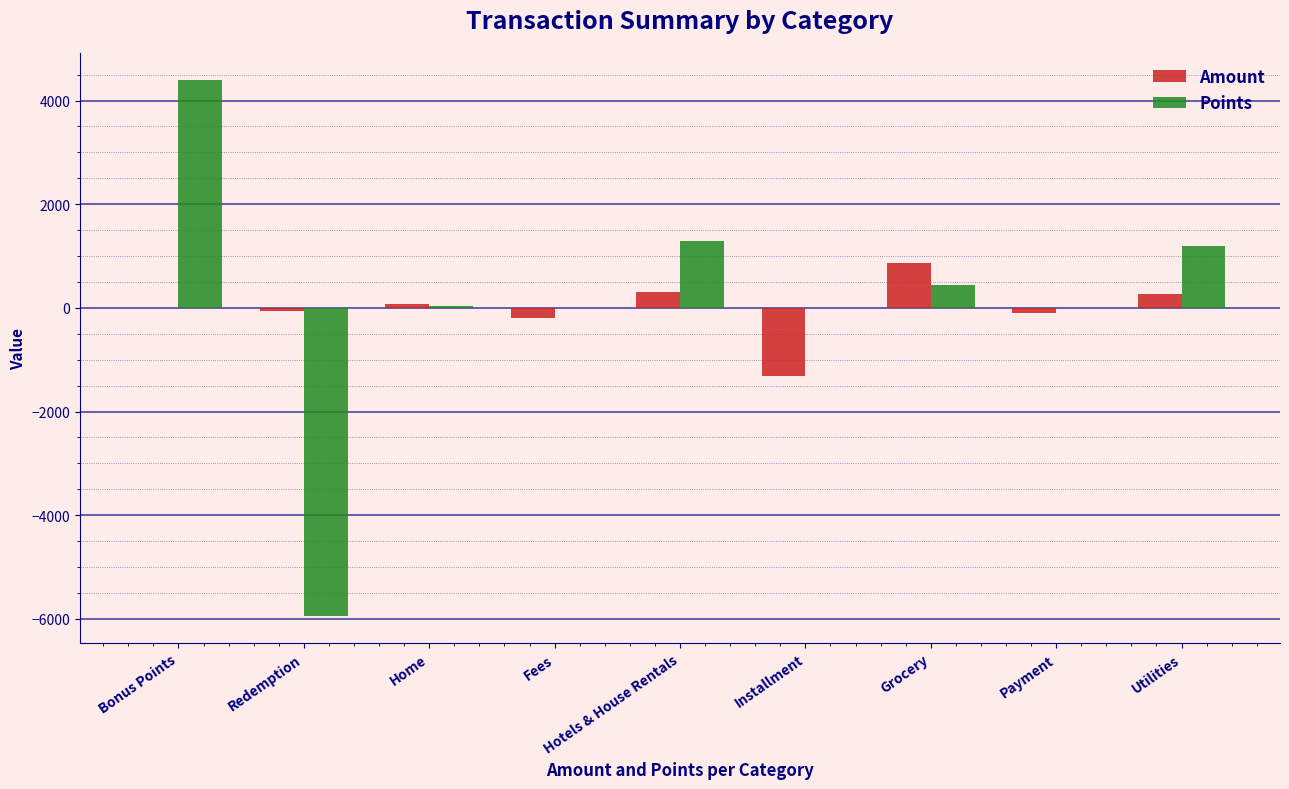

What are all the series names shown in the legend?

Amount, Points